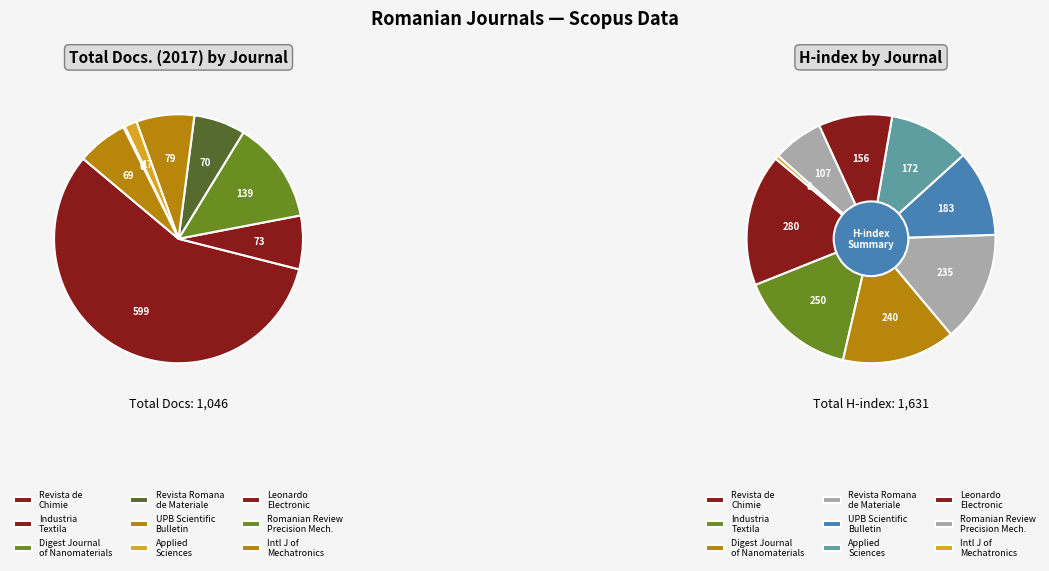

To the nearest percent, what is the combined percentage of Revista Romana de Materiale and Leonardo Electronic Journal?

7%